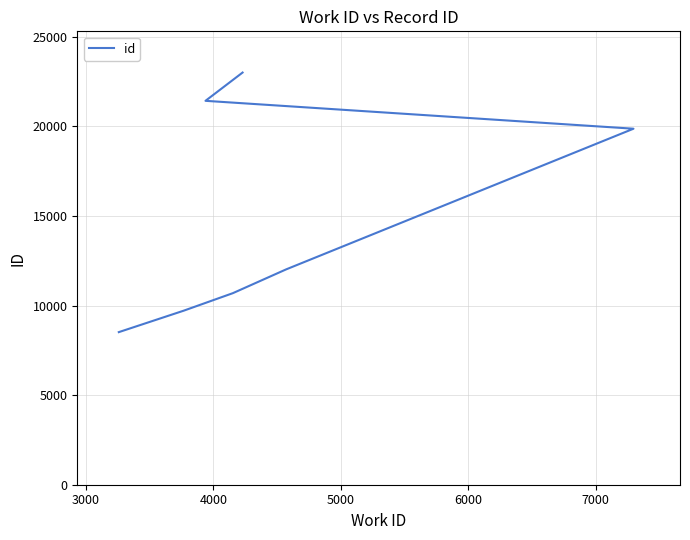

How many lines are shown in the chart?

1